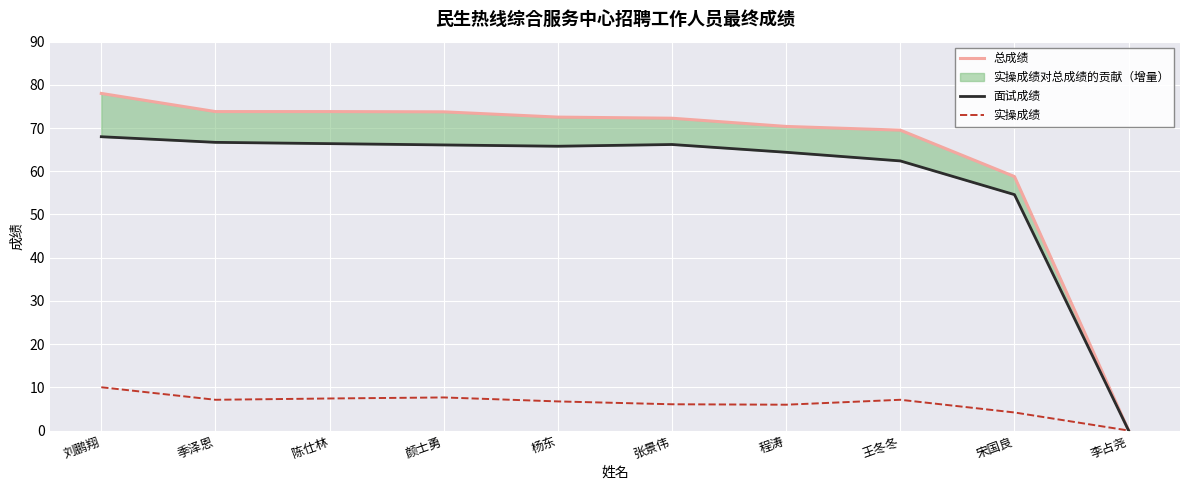

What is the greatest value displayed?

78.0